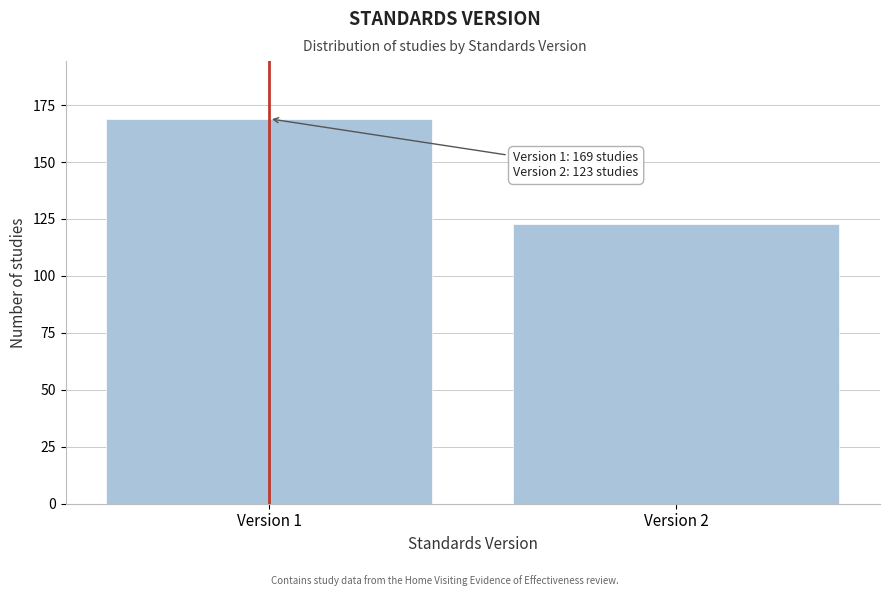

Reading left to right, transcribe all the data shown in this chart.

169	123